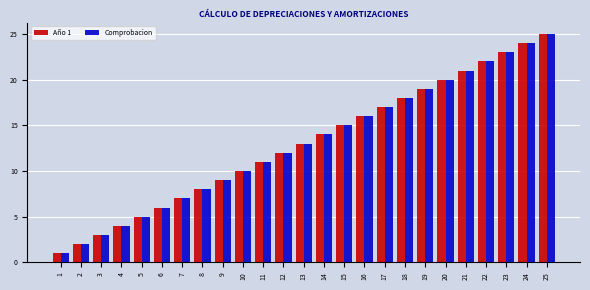

The value of Año 1 at 9 is 9. True or false?

True